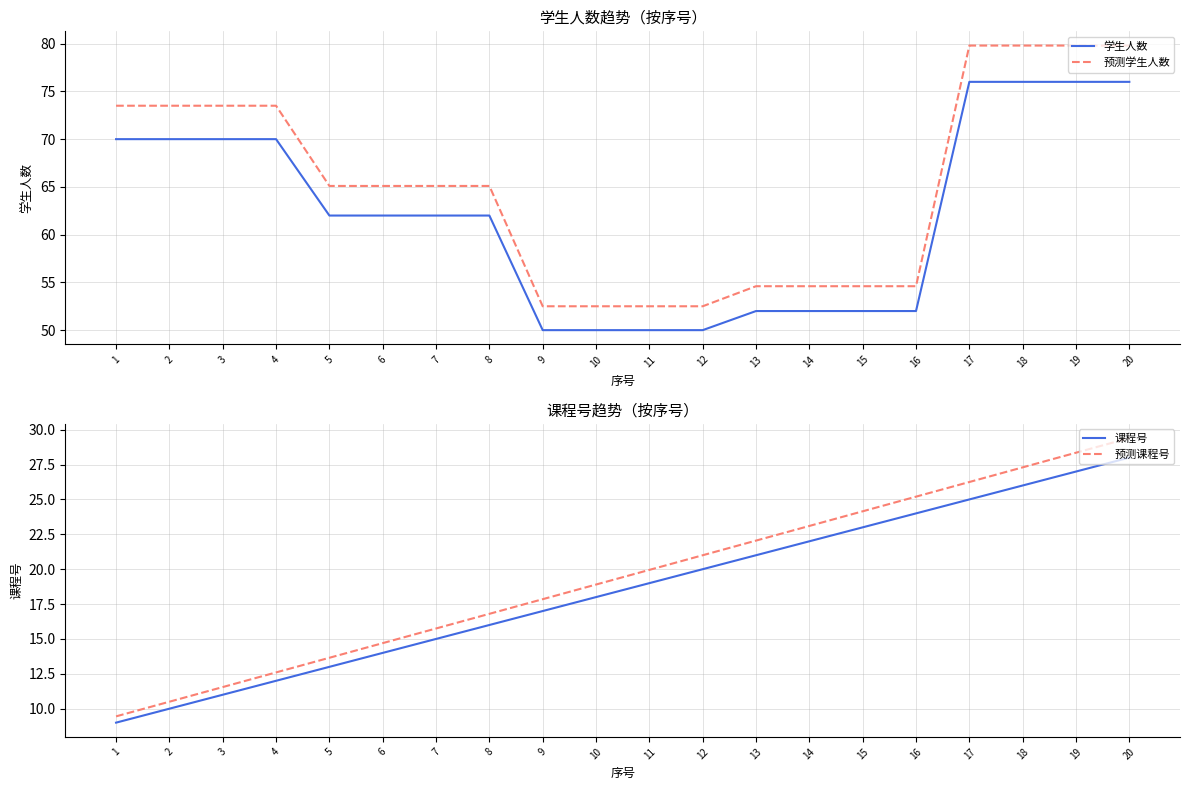

The value of 学生人数 at 18 is 128.6. True or false?

False